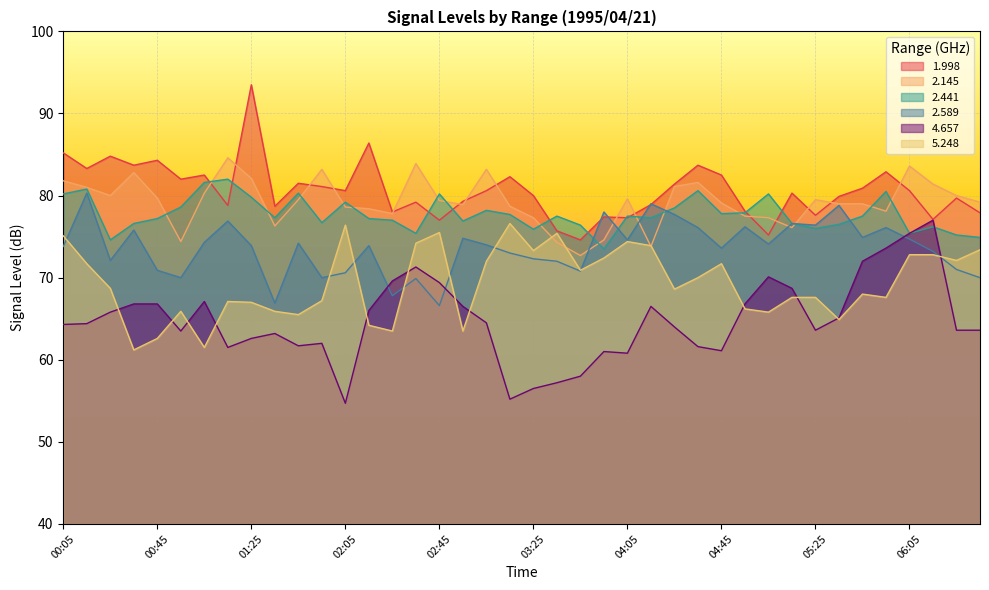

Reading left to right, transcribe all the data shown in this chart.

1.998: 00:05=85.2	00:15=83.3	00:25=84.8	00:35=83.7	00:45=84.3	00:55=82.0	01:05=82.5	01:15=78.8	01:25=93.5	01:35=78.7	01:45=81.5	01:55=81.1	02:05=80.6	02:15=86.4	02:25=78.0	02:35=79.2	02:45=77.0	02:55=79.3	03:05=80.6	03:15=82.3	03:25=80.0	03:35=75.7	03:45=74.6	03:55=77.4	04:05=77.3	04:15=78.9	04:25=81.4	04:35=83.7	04:45=82.5	04:55=78.1	05:05=75.2	05:15=80.3	05:25=77.6	05:35=79.9	05:45=80.9	05:55=82.9	06:05=80.6	06:15=77.1	06:25=79.7	06:35=77.9
2.145: 00:05=81.8	00:15=81.0	00:25=80.0	00:35=82.8	00:45=79.7	00:55=74.4	01:05=80.3	01:15=84.6	01:25=82.1	01:35=76.3	01:45=79.5	01:55=83.2	02:05=78.6	02:15=78.4	02:25=77.8	02:35=83.9	02:45=79.4	02:55=78.9	03:05=83.2	03:15=78.7	03:25=77.3	03:35=74.3	03:45=72.7	03:55=74.6	04:05=79.6	04:15=73.8	04:25=81.1	04:35=81.6	04:45=79.1	04:55=77.5	05:05=77.3	05:15=76.1	05:25=79.5	05:35=79.0	05:45=79.0	05:55=78.1	06:05=83.6	06:15=81.4	06:25=80.0	06:35=79.2
2.441: 00:05=80.2	00:15=80.8	00:25=74.6	00:35=76.6	00:45=77.2	00:55=78.6	01:05=81.6	01:15=82.0	01:25=79.8	01:35=77.3	01:45=80.3	01:55=76.7	02:05=79.2	02:15=77.2	02:25=77.0	02:35=75.4	02:45=80.2	02:55=76.9	03:05=78.2	03:15=77.7	03:25=75.9	03:35=77.5	03:45=76.4	03:55=73.5	04:05=77.5	04:15=77.3	04:25=78.5	04:35=80.6	04:45=77.8	04:55=77.9	05:05=80.2	05:15=76.6	05:25=76.0	05:35=76.5	05:45=77.5	05:55=80.5	06:05=75.4	06:15=76.2	06:25=75.2	06:35=74.9
2.589: 00:05=73.8	00:15=80.3	00:25=72.1	00:35=75.8	00:45=70.9	00:55=70.0	01:05=74.3	01:15=76.9	01:25=73.9	01:35=66.9	01:45=74.2	01:55=70.0	02:05=70.6	02:15=73.9	02:25=67.8	02:35=69.9	02:45=66.6	02:55=74.8	03:05=74.0	03:15=73.0	03:25=72.3	03:35=72.0	03:45=70.8	03:55=78.0	04:05=74.6	04:15=79.0	04:25=77.7	04:35=76.1	04:45=73.6	04:55=76.2	05:05=74.1	05:15=76.6	05:25=76.4	05:35=78.8	05:45=74.9	05:55=76.1	06:05=74.7	06:15=73.2	06:25=71.0	06:35=70.0
4.657: 00:05=64.3	00:15=64.4	00:25=65.8	00:35=66.8	00:45=66.8	00:55=63.5	01:05=67.1	01:15=61.5	01:25=62.6	01:35=63.2	01:45=61.7	01:55=62.0	02:05=54.7	02:15=66.0	02:25=69.6	02:35=71.3	02:45=69.4	02:55=66.5	03:05=64.5	03:15=55.2	03:25=56.5	03:35=57.2	03:45=58.0	03:55=61.0	04:05=60.8	04:15=66.5	04:25=64.0	04:35=61.6	04:45=61.1	04:55=66.8	05:05=70.1	05:15=68.7	05:25=63.6	05:35=65.1	05:45=72.0	05:55=73.6	06:05=75.4	06:15=77.0	06:25=63.6	06:35=63.6
5.248: 00:05=75.1	00:15=71.7	00:25=68.7	00:35=61.2	00:45=62.6	00:55=65.9	01:05=61.5	01:15=67.1	01:25=67.0	01:35=65.9	01:45=65.5	01:55=67.2	02:05=76.4	02:15=64.2	02:25=63.5	02:35=74.2	02:45=75.5	02:55=63.5	03:05=72.0	03:15=76.6	03:25=73.3	03:35=75.4	03:45=70.9	03:55=72.4	04:05=74.4	04:15=73.9	04:25=68.6	04:35=70.0	04:45=71.7	04:55=66.2	05:05=65.8	05:15=67.6	05:25=67.6	05:35=64.9	05:45=68.0	05:55=67.6	06:05=72.8	06:15=72.8	06:25=72.1	06:35=73.4